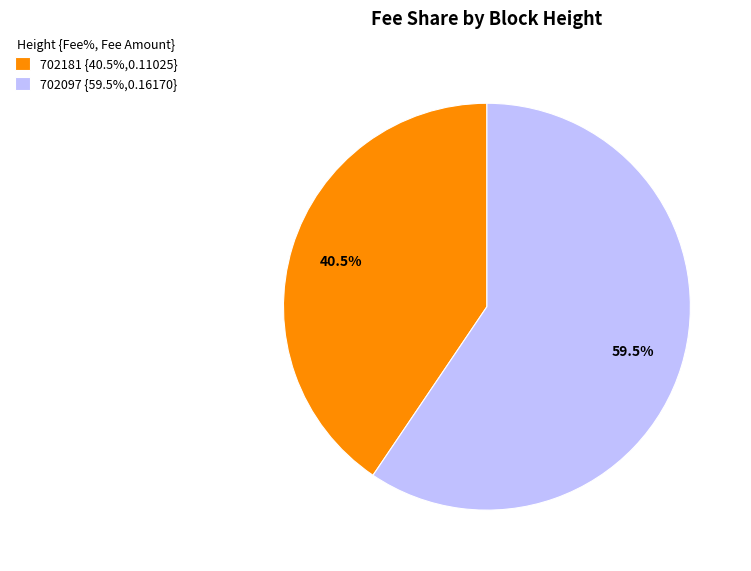

Does 702181 represent more than half of the total?

No